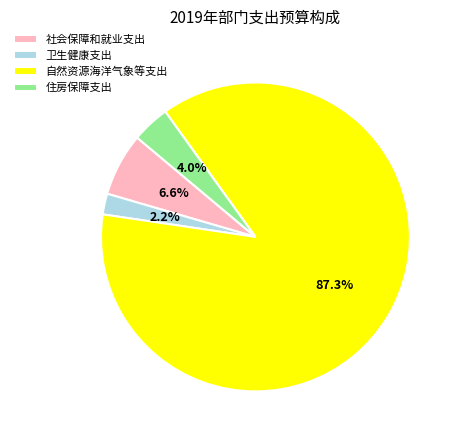

Which slice is the smallest?

卫生健康支出